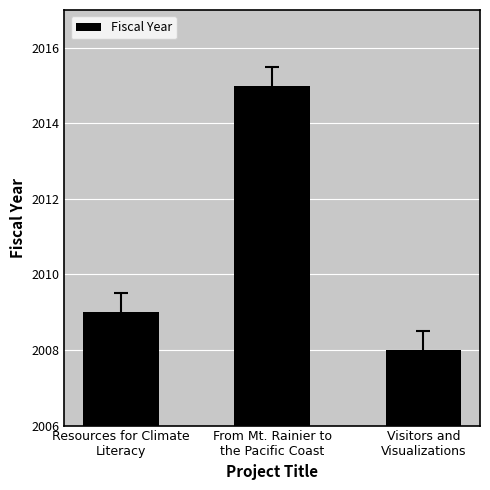

What is the difference between the maximum and minimum values?

7